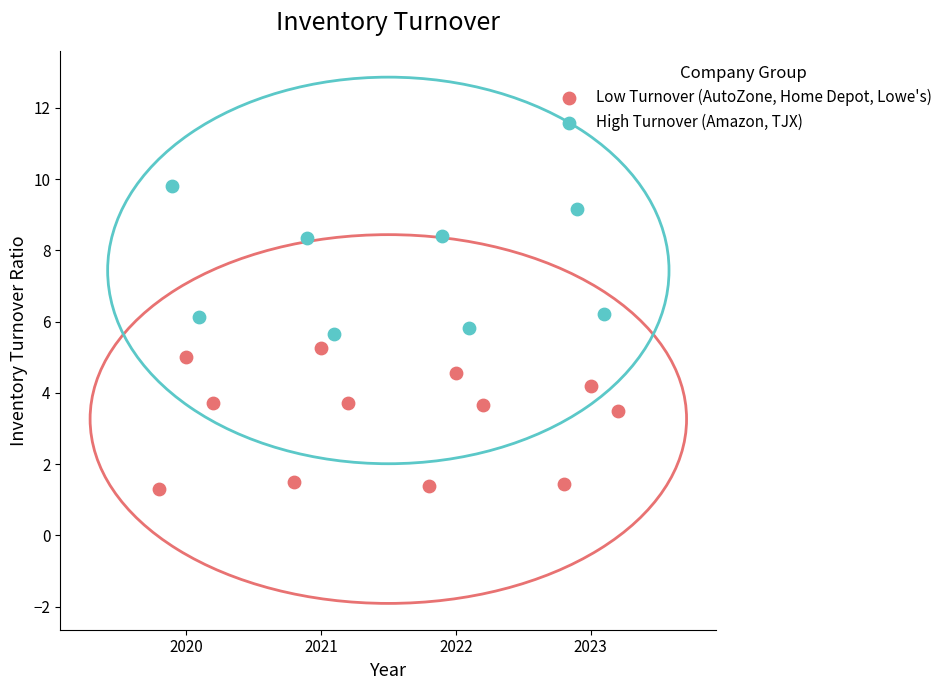

Which series contains the lowest Y value?

Low Turnover (AutoZone, Home Depot, Lowe's)